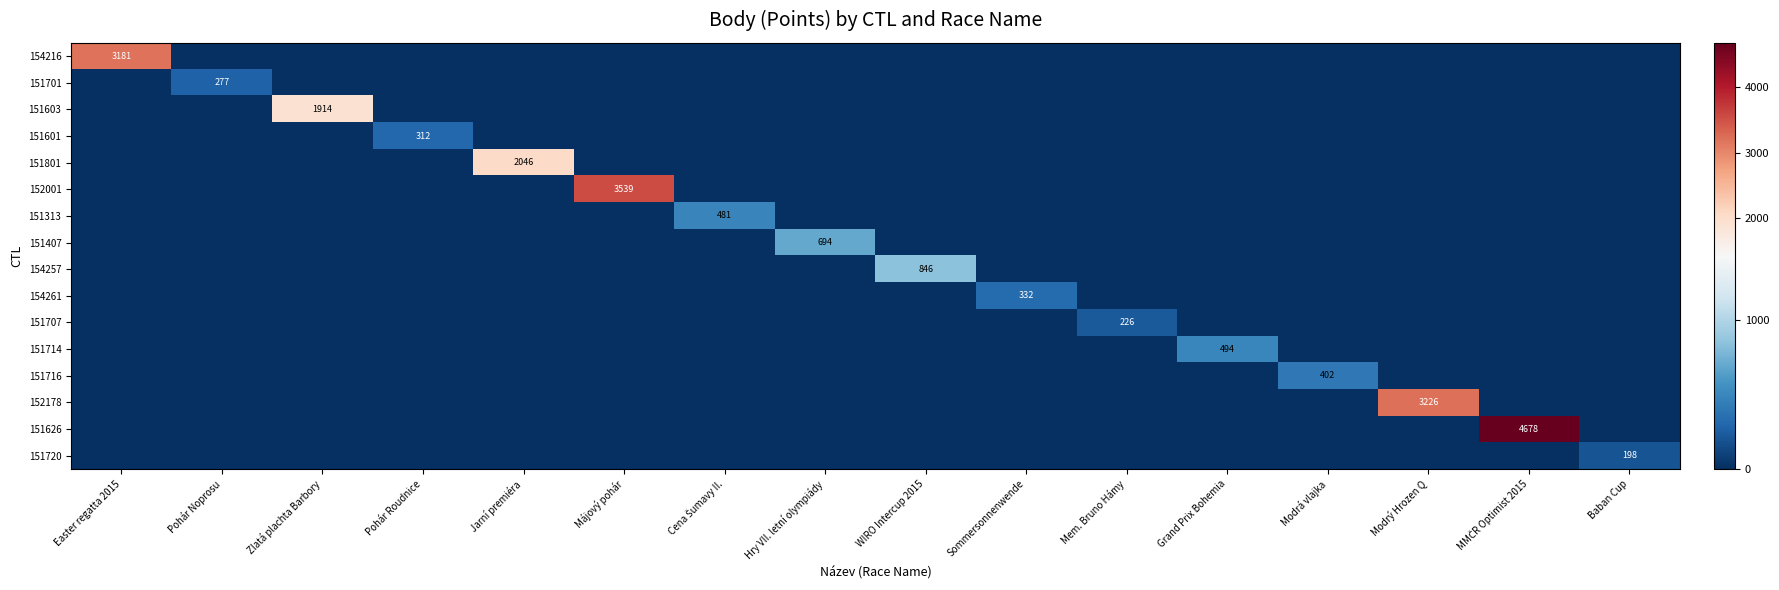

Is the value of 151407 at Grand Prix Bohemia greater than the value of 152178 at Pohár Roudnice?

No